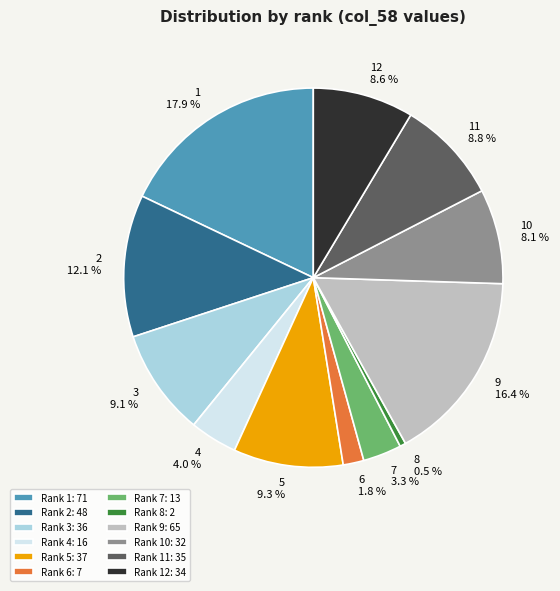

What is the total percentage of 1 and 7?

21.2%